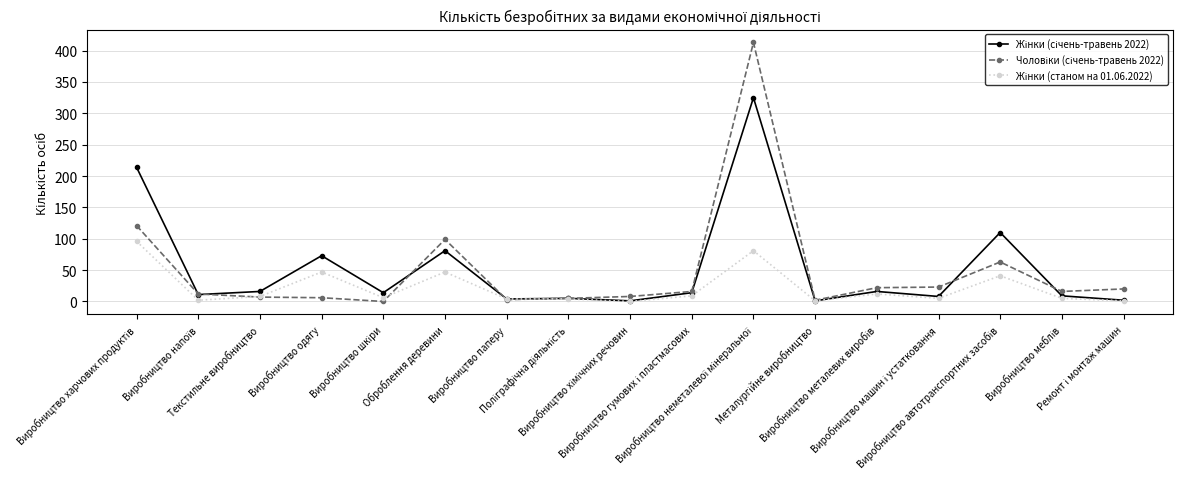

What is the label of the 6th point from the right?

Металургійне виробництво